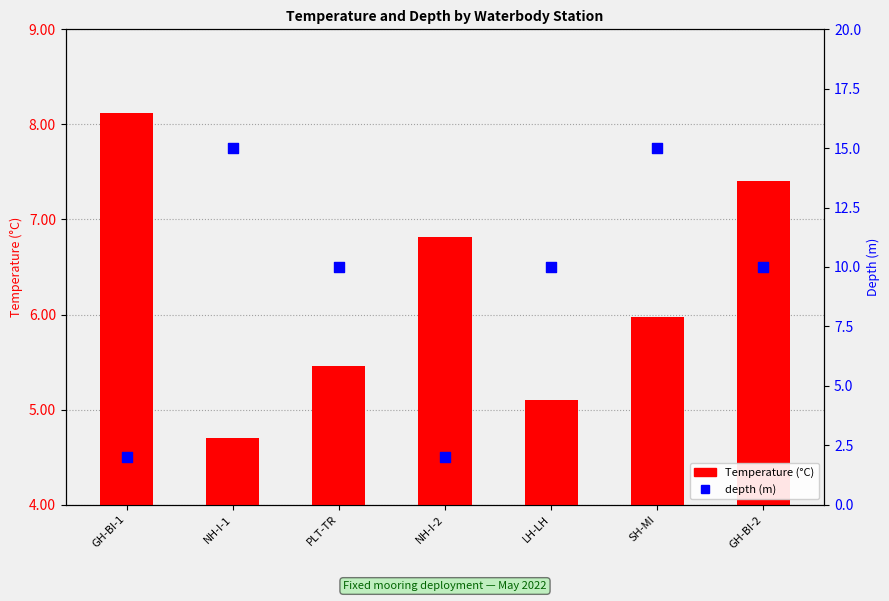

What are all the series names shown in the legend?

Temperature (°C), depth